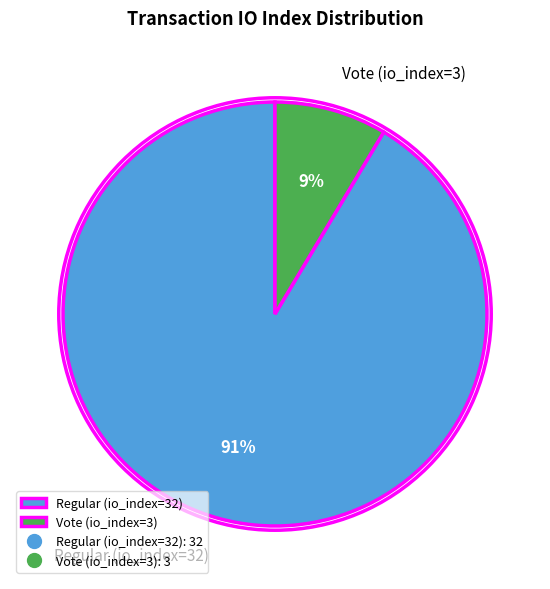

Is the sum of Vote (io_index=3) and Regular (io_index=32) greater than half?

Yes